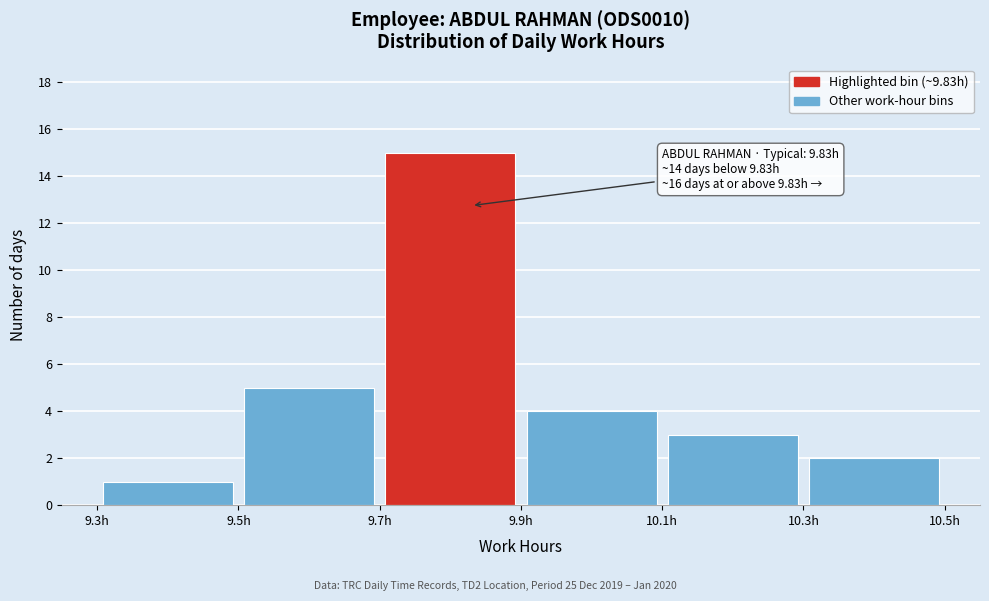

Over which range of the x-axis is the bar tallest?

9.7 to 9.9